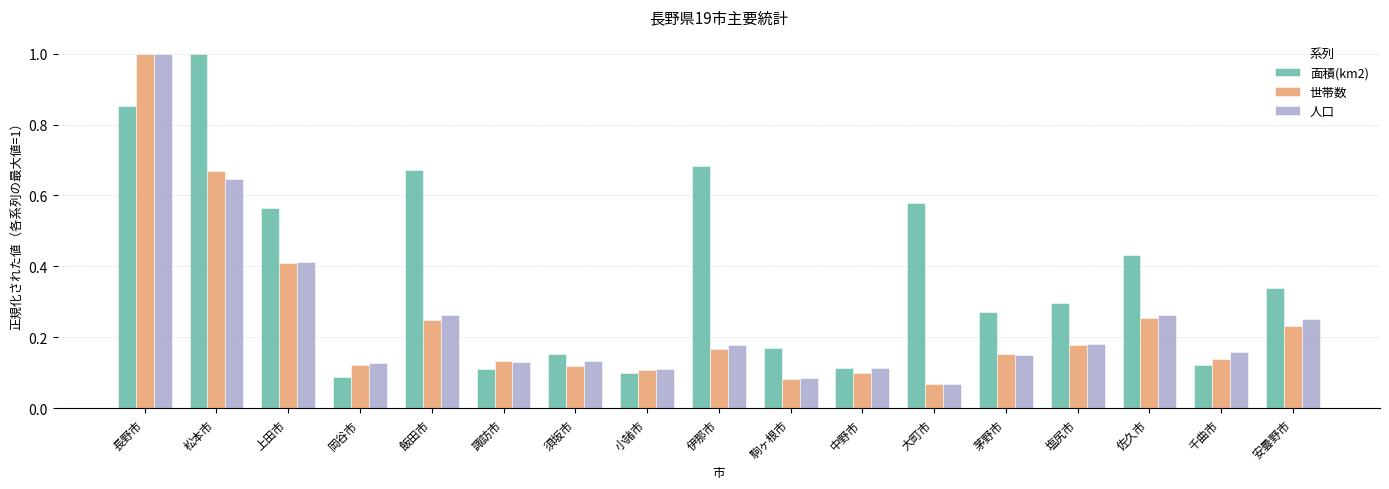

Are the bars grouped side by side (vs. stacked)?

Yes